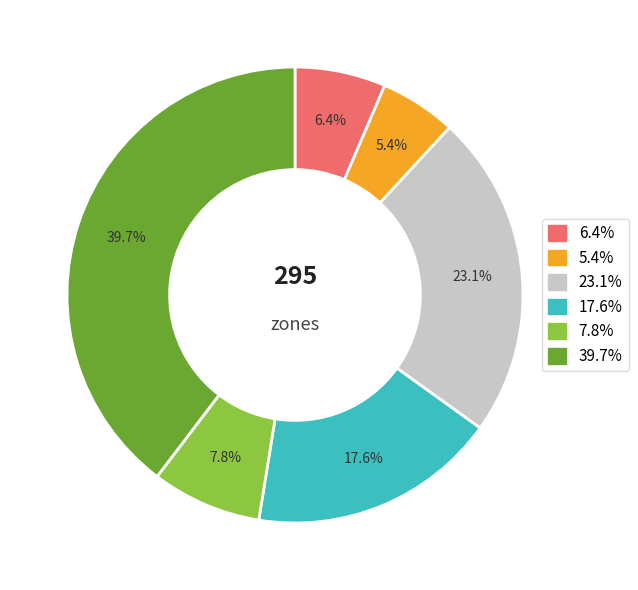

How many segments does this pie chart have?

6